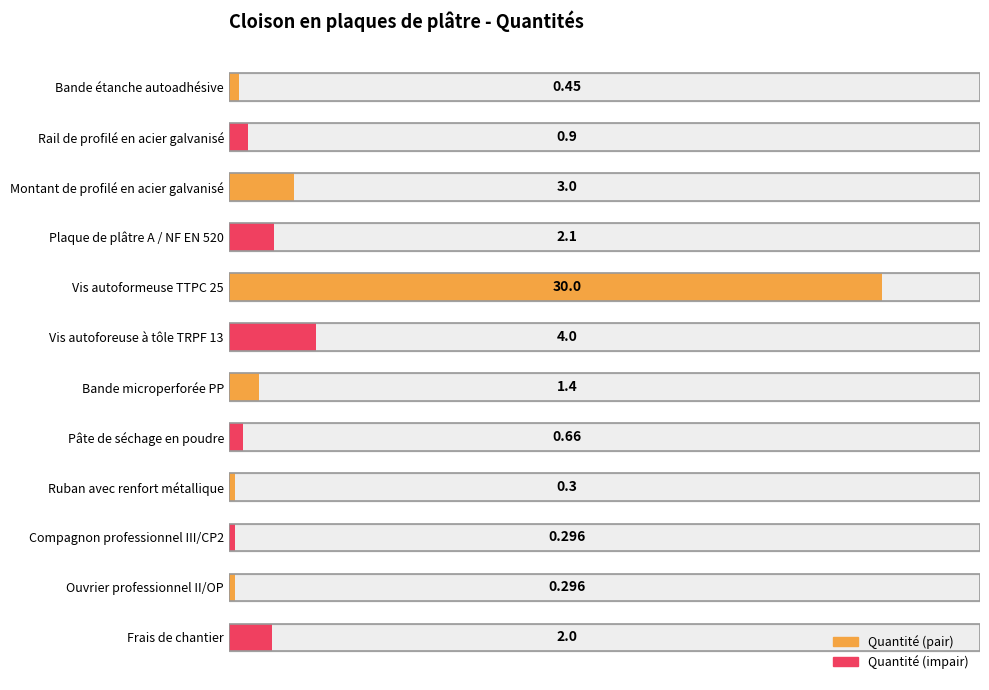

What is the greatest value displayed?

30.0